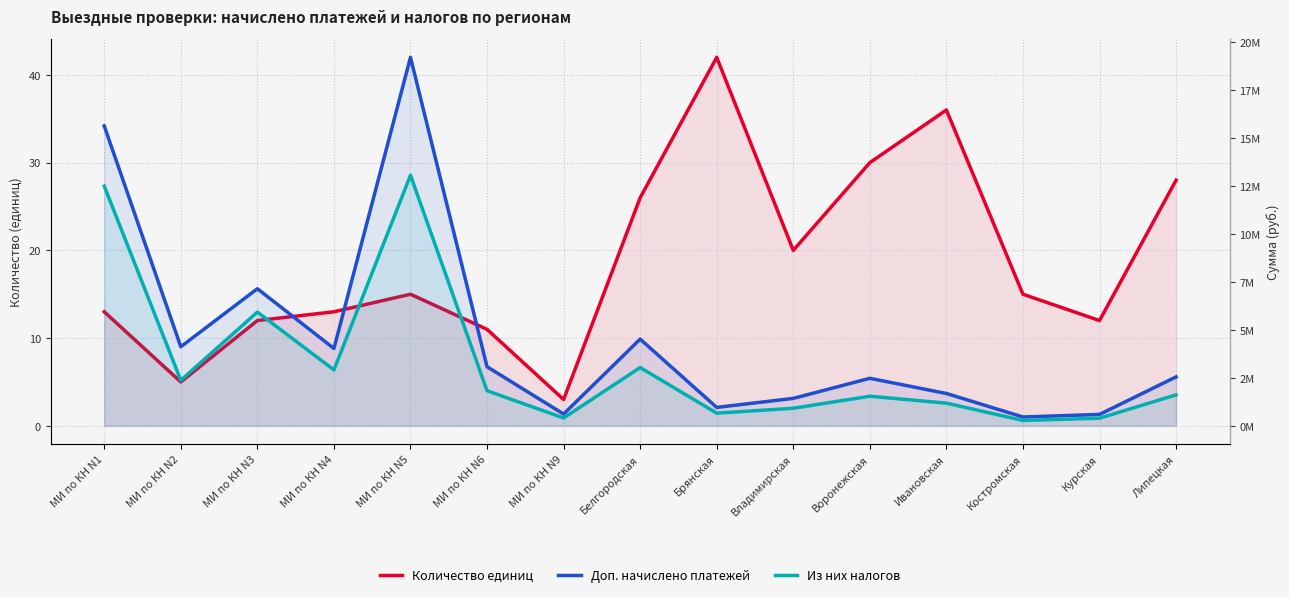

What is the label of the 6th point from the right?

Владимирская